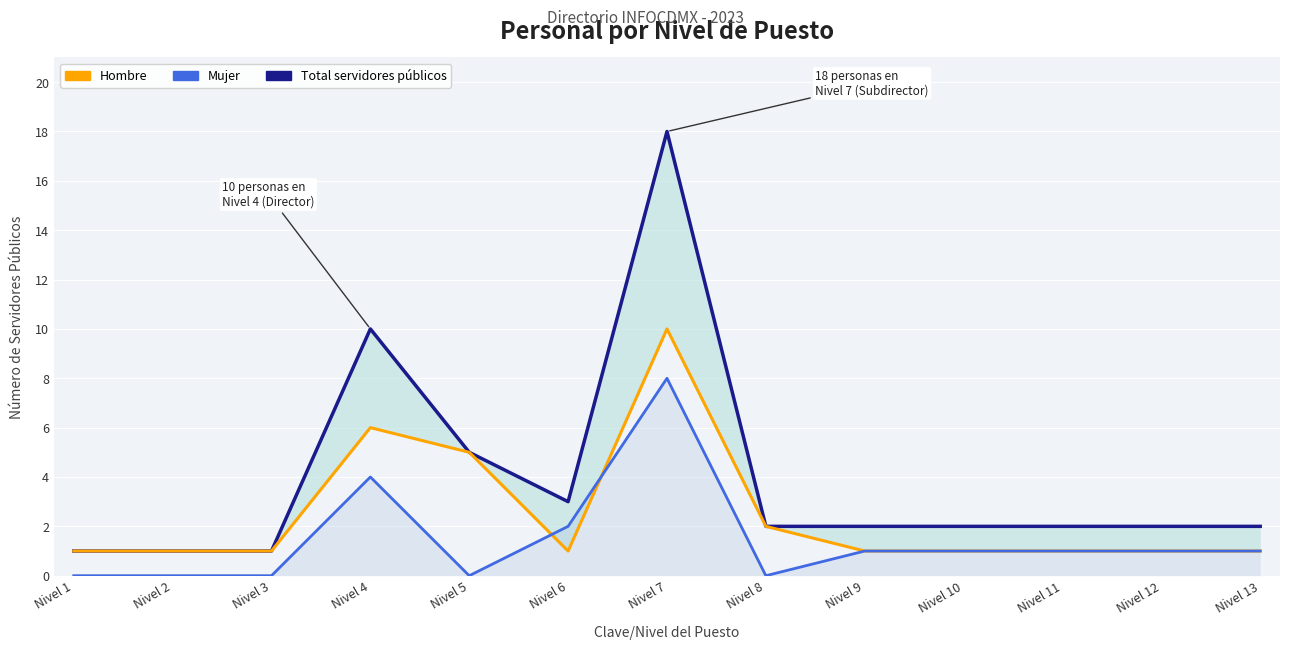

At which category does Mujer reach its first local valley?

Nivel 5